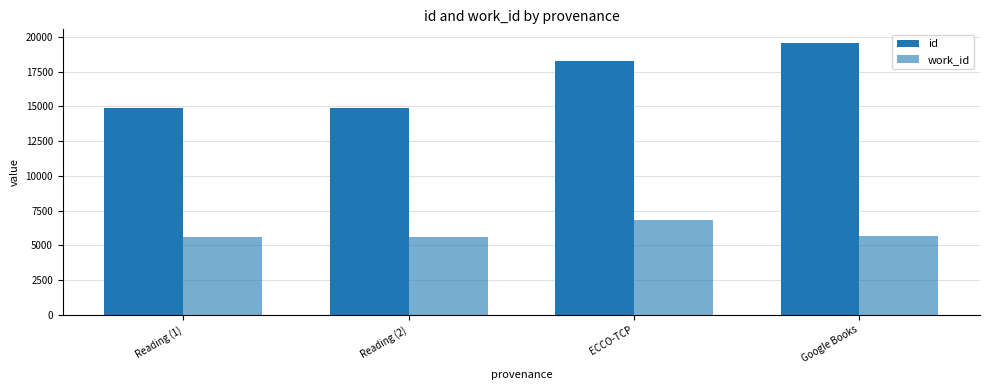

Between ECCO-TCP and Google Books, which series saw the biggest shift?

id